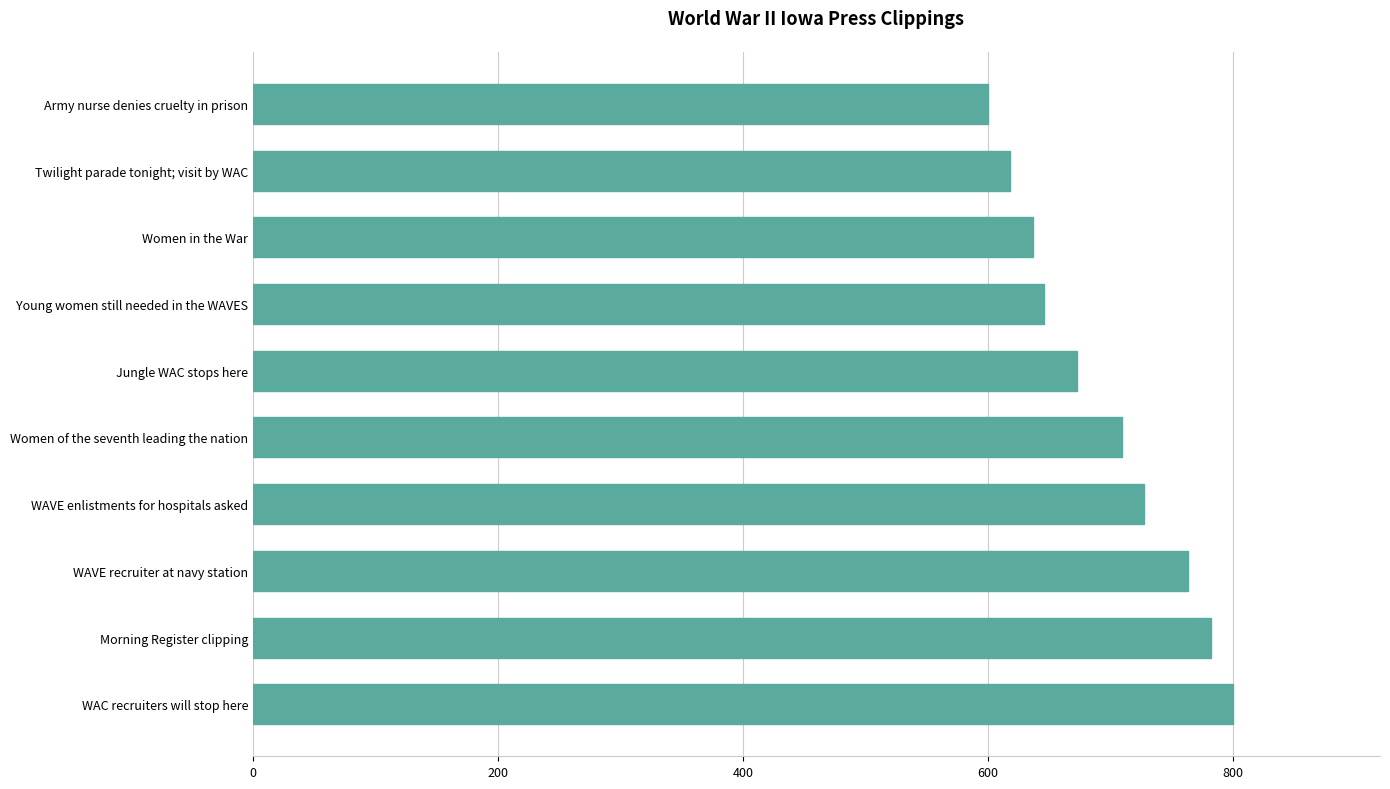

Reading top to bottom, transcribe all the data shown in this chart.

600.0	618.2	636.4	645.5	672.7	709.1	727.3	763.6	781.8	800.0